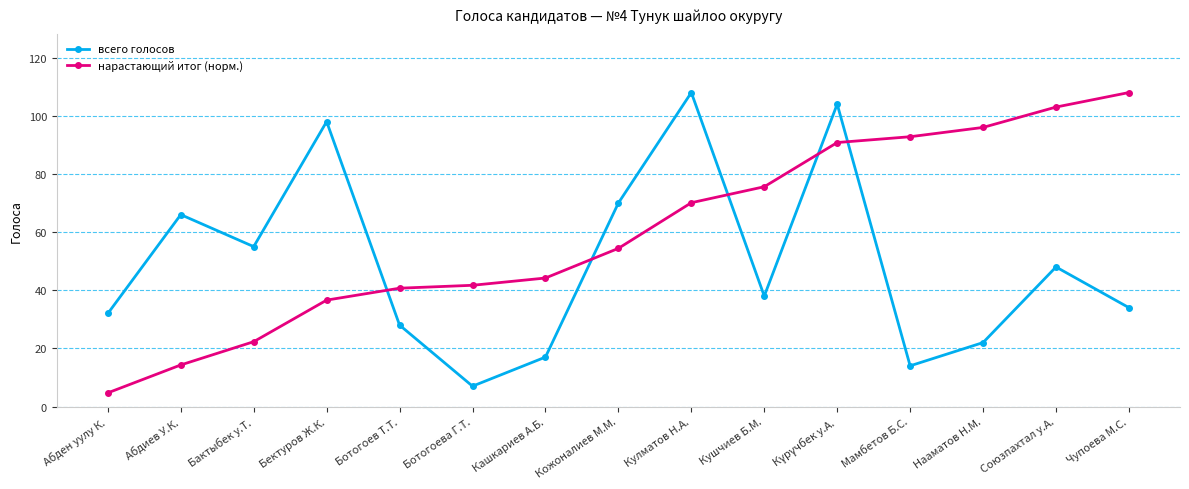

List the series in order of their overall mean, lowest first.

всего голосов, нарастающий итог (норм.)